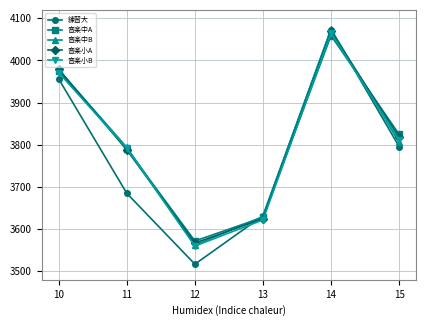

What is the value of the 練習大 point at the 5th from the left?

4073